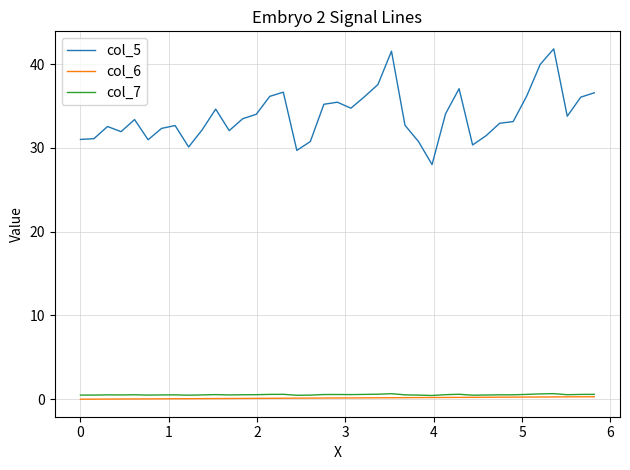

True or false: col_5 and col_6 cross at least once.

False